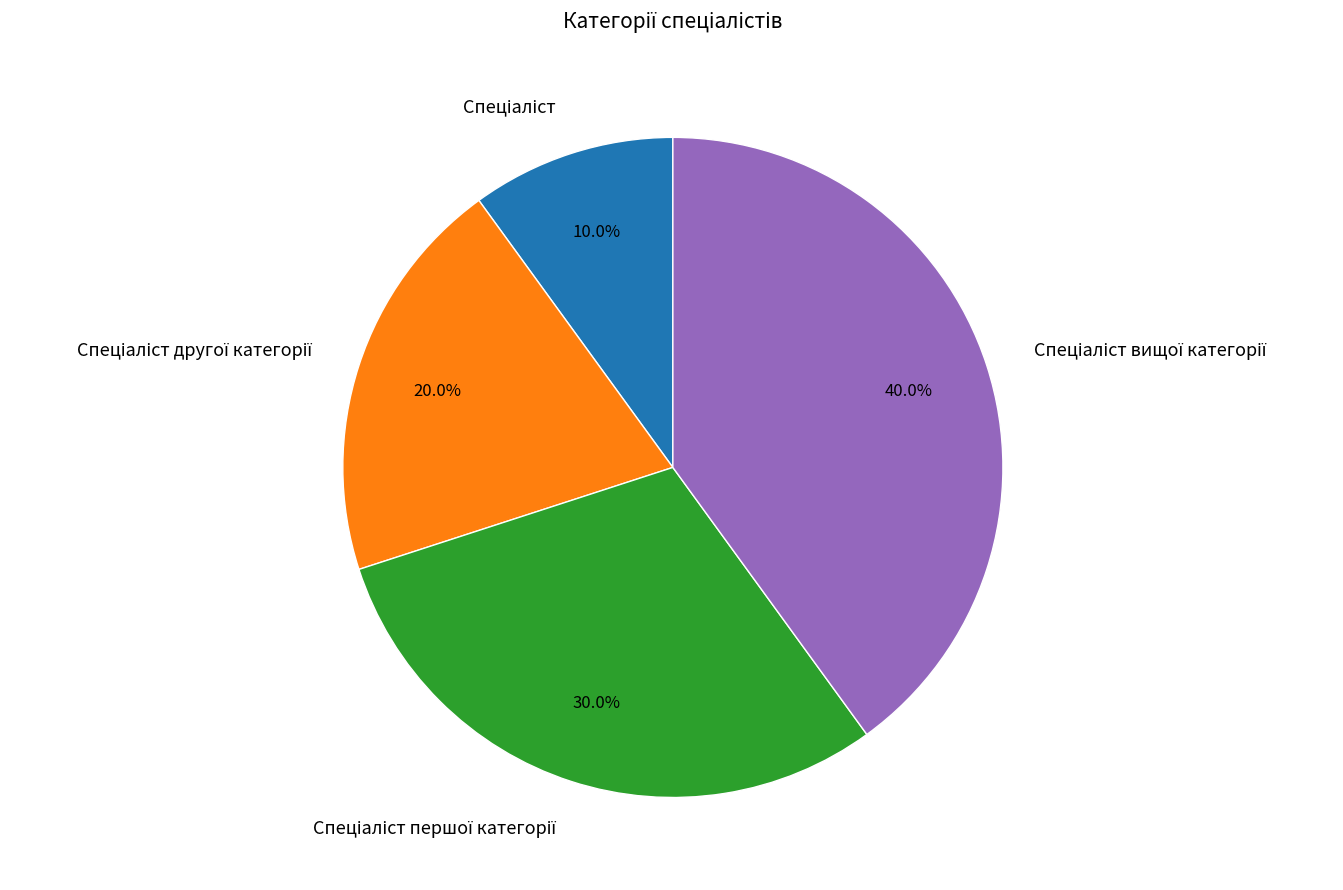

Does any single category account for the majority?

No